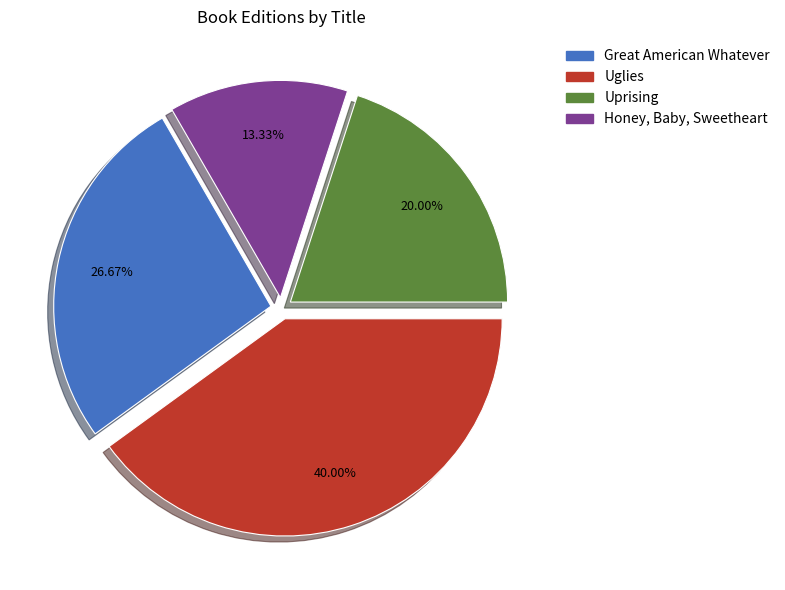

Which category has the biggest portion of the pie?

Uglies